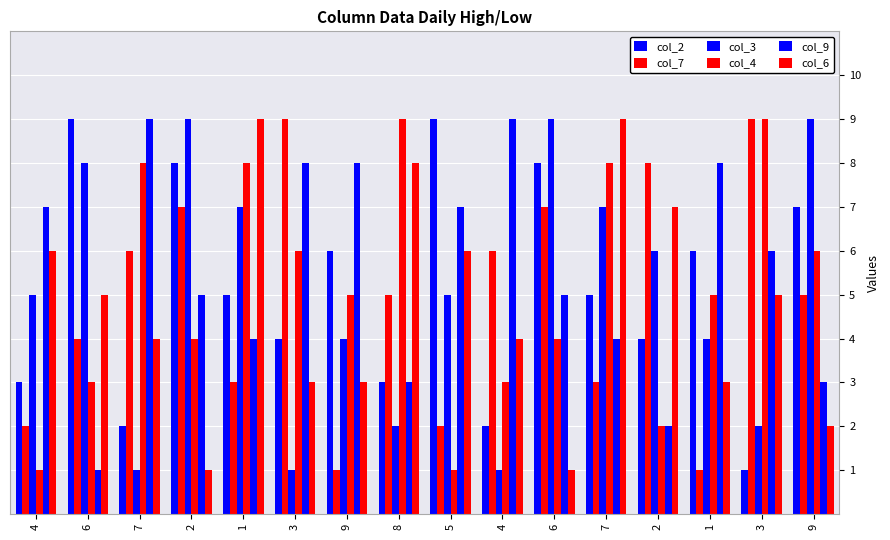

At how many categories does at least one series exceed 7?

15